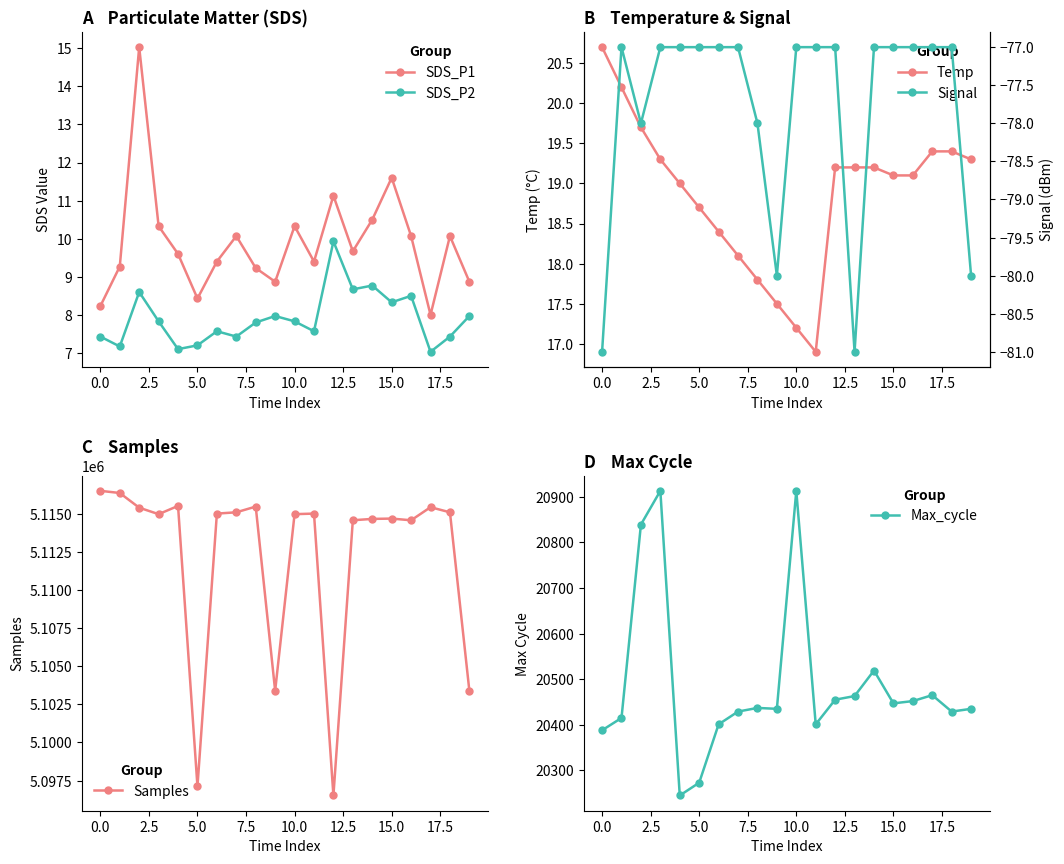

What is the sum of all Temp values?

377.4